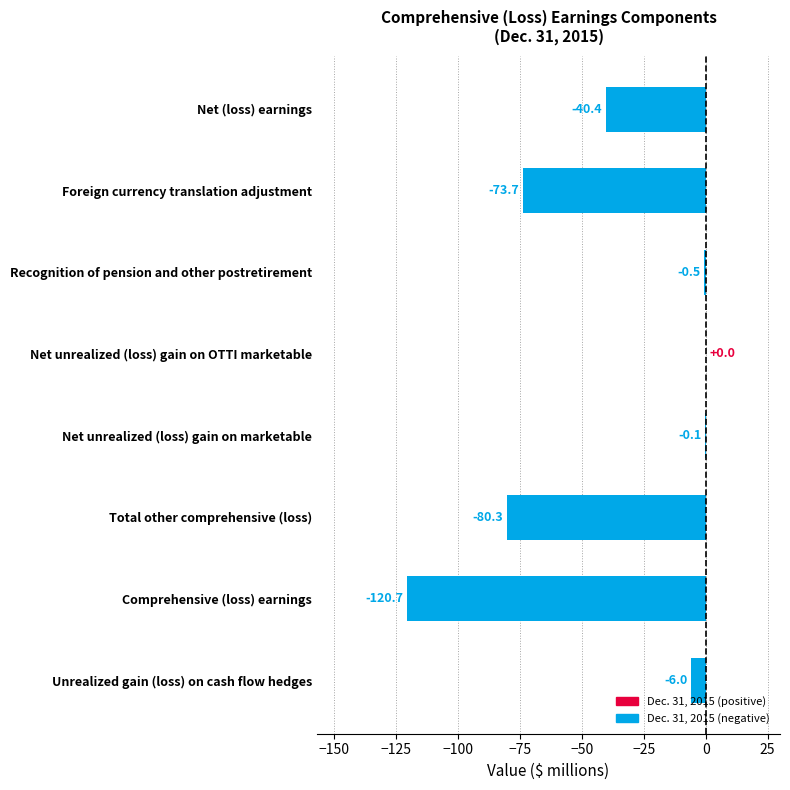

How many values exceed -6?

3